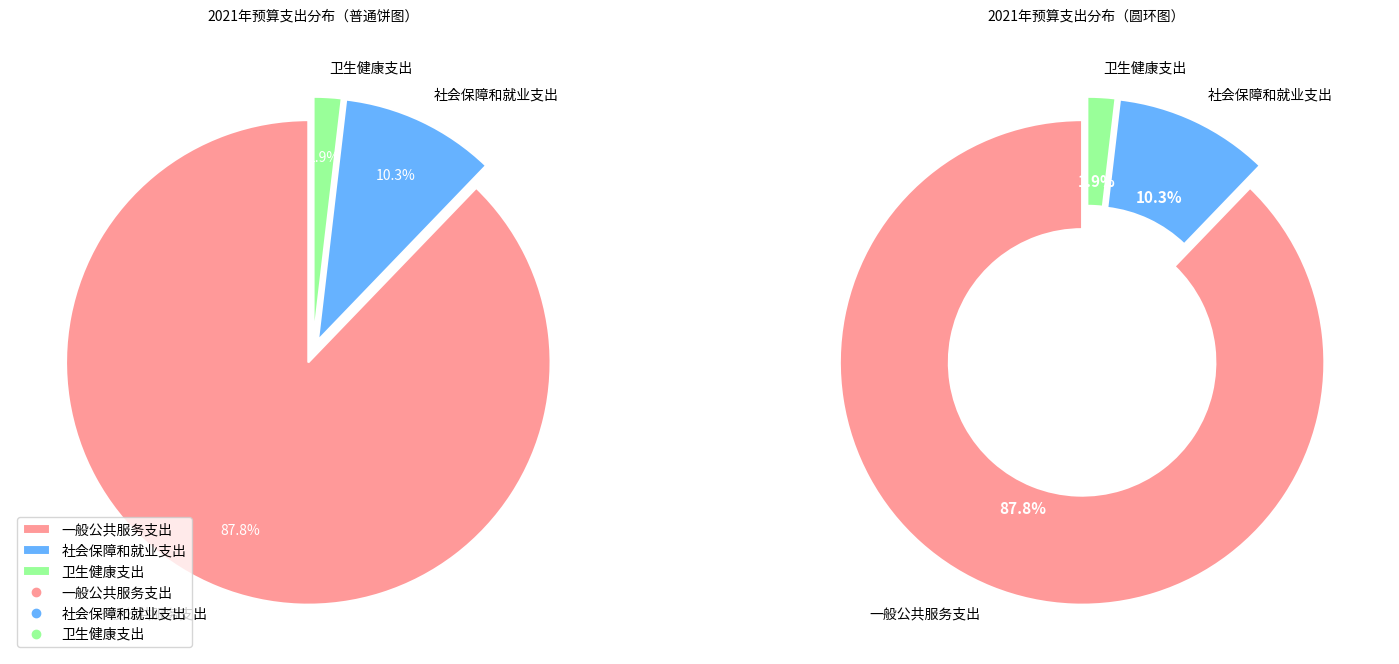

Which category has the smallest portion of the pie?

卫生健康支出